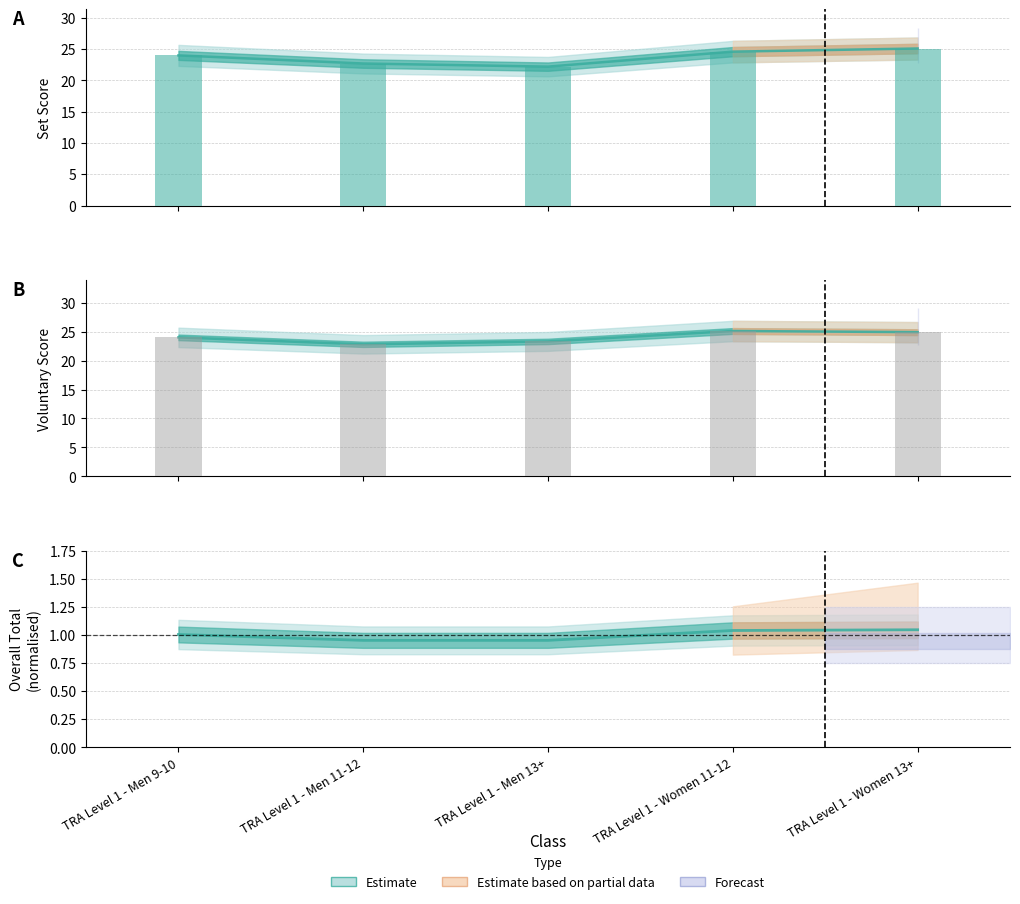

Reading right to left, extract all data points from this chart.

Set Score: TRA Level 1 - Women 13+=25.1	TRA Level 1 - Women 11-12=24.6	TRA Level 1 - Men 13+=22.2	TRA Level 1 - Men 11-12=22.7	TRA Level 1 - Men 9-10=24.0
Voluntary Score: TRA Level 1 - Women 13+=24.9	TRA Level 1 - Women 11-12=25.1	TRA Level 1 - Men 13+=23.3	TRA Level 1 - Men 11-12=22.8	TRA Level 1 - Men 9-10=24.0
Overall Total: TRA Level 1 - Women 13+=1.0	TRA Level 1 - Women 11-12=1.0	TRA Level 1 - Men 13+=1.0	TRA Level 1 - Men 11-12=1.0	TRA Level 1 - Men 9-10=1.0